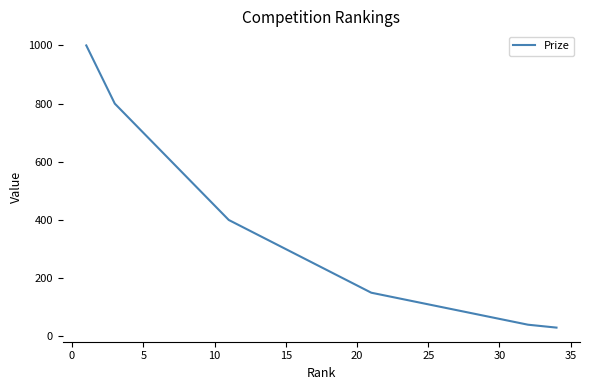

What is the maximum value shown in the chart?

1000